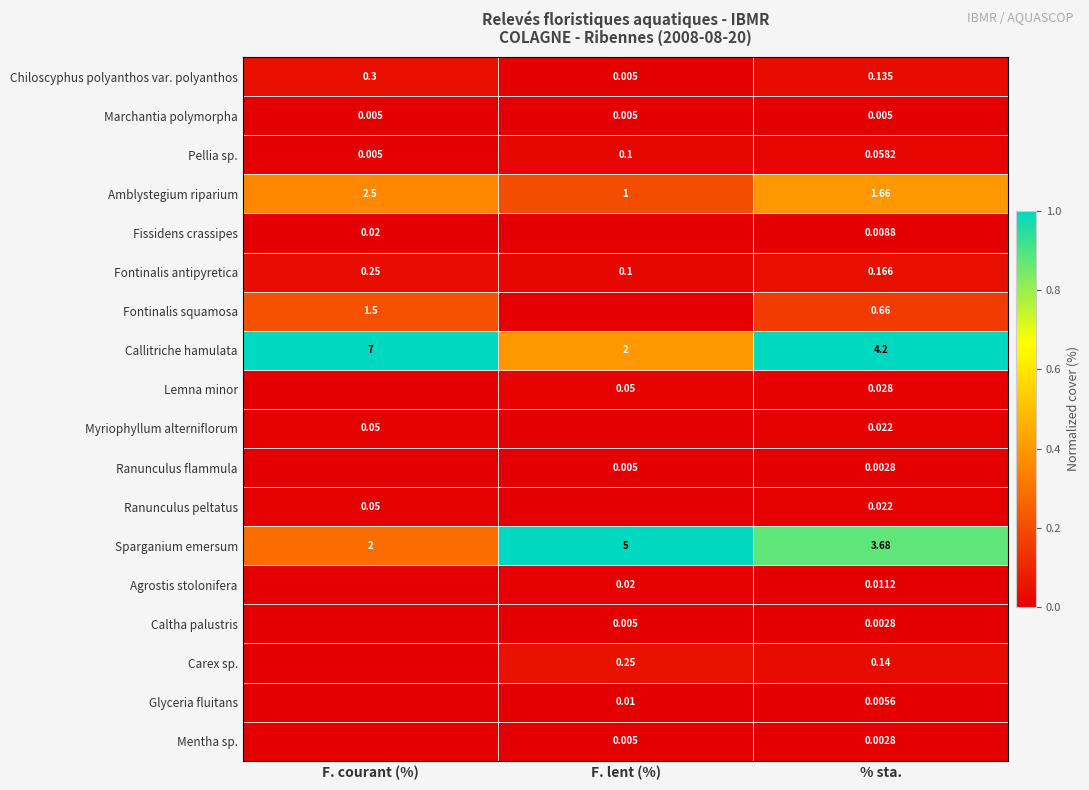

Rank the categories by Sparganium emersum value from lowest to highest.

F. courant (%), % sta., F. lent (%)